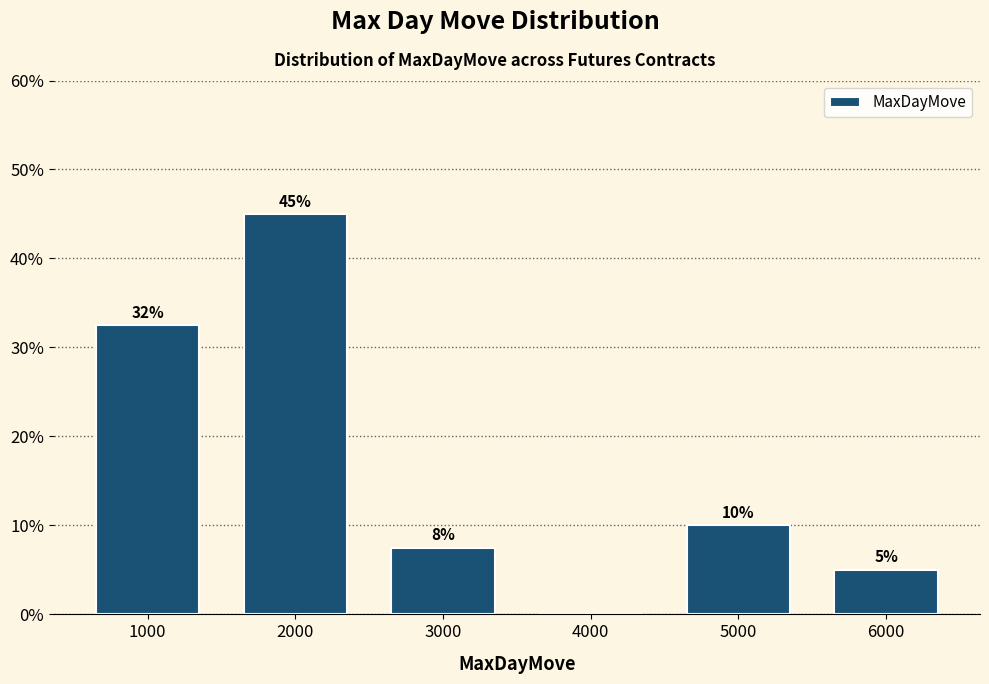

The chart shows a value of 2.0 at 5000. True or false?

False